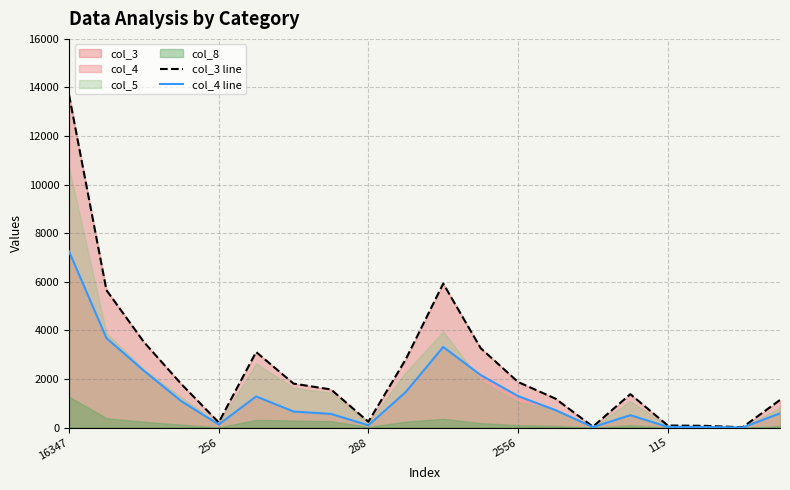

Reading left to right, what are all the values shown in this chart?

col_3 line: 13692	5659	3524	1795	215	3113	1812	1571	241	2815	5930	3273	1878	1192	39	1378	88	73	15	1139
col_4 line: 7254	3684	2342	1091	128	1285	662	566	96	1468	3321	2166	1298	720	23	511	31	26	5	588